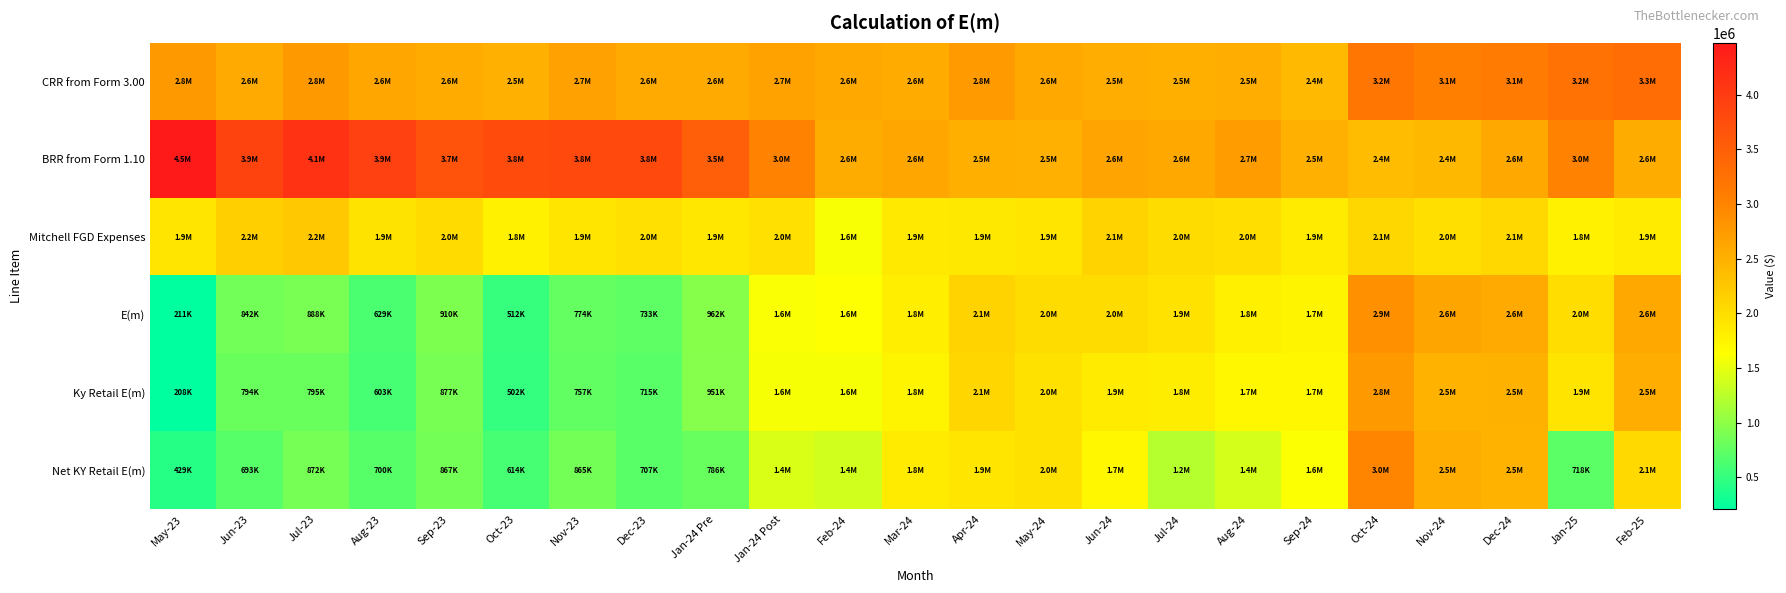

At which category is the sum across all series the highest?

Oct-24